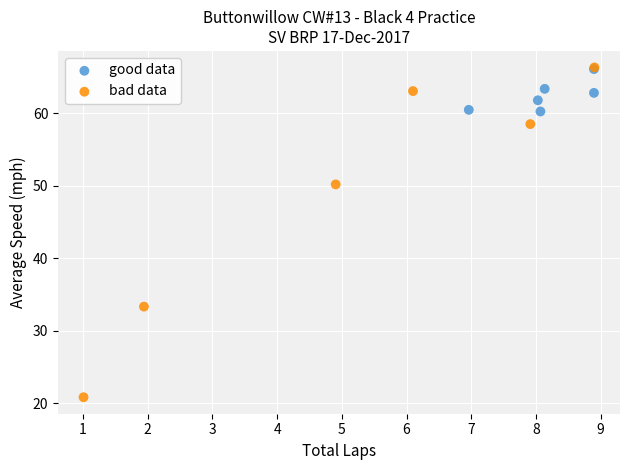

What are all the series names shown in the legend?

good data, bad data